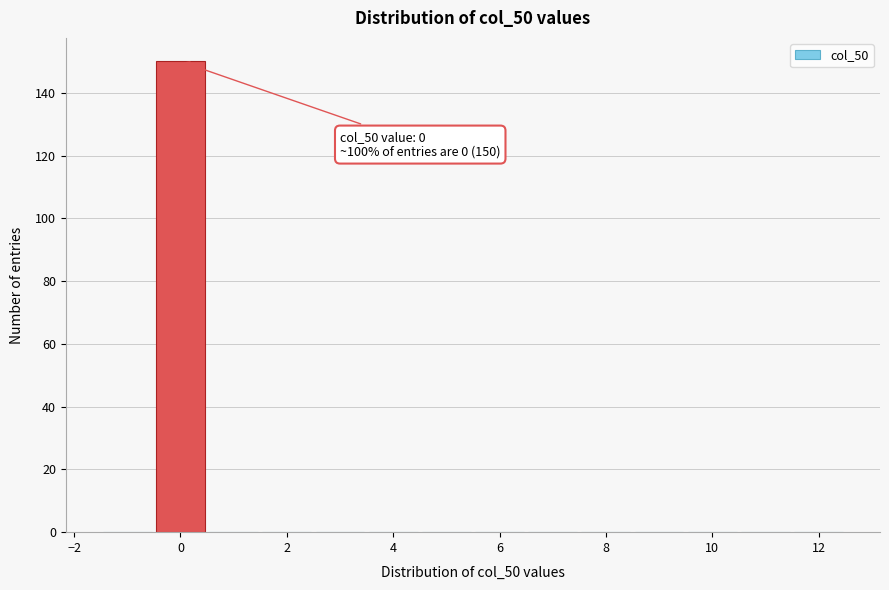

Which range on the x-axis has the tallest bar?

-0.5 to 0.5